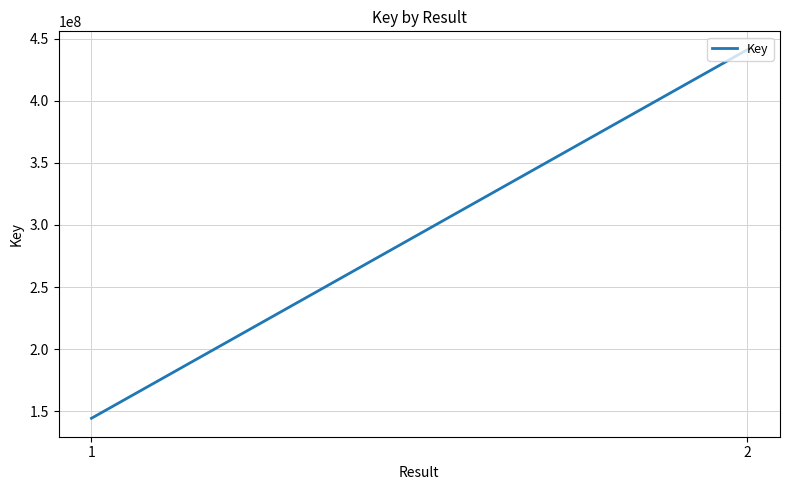

At which label is the value closest to 292683809?

1